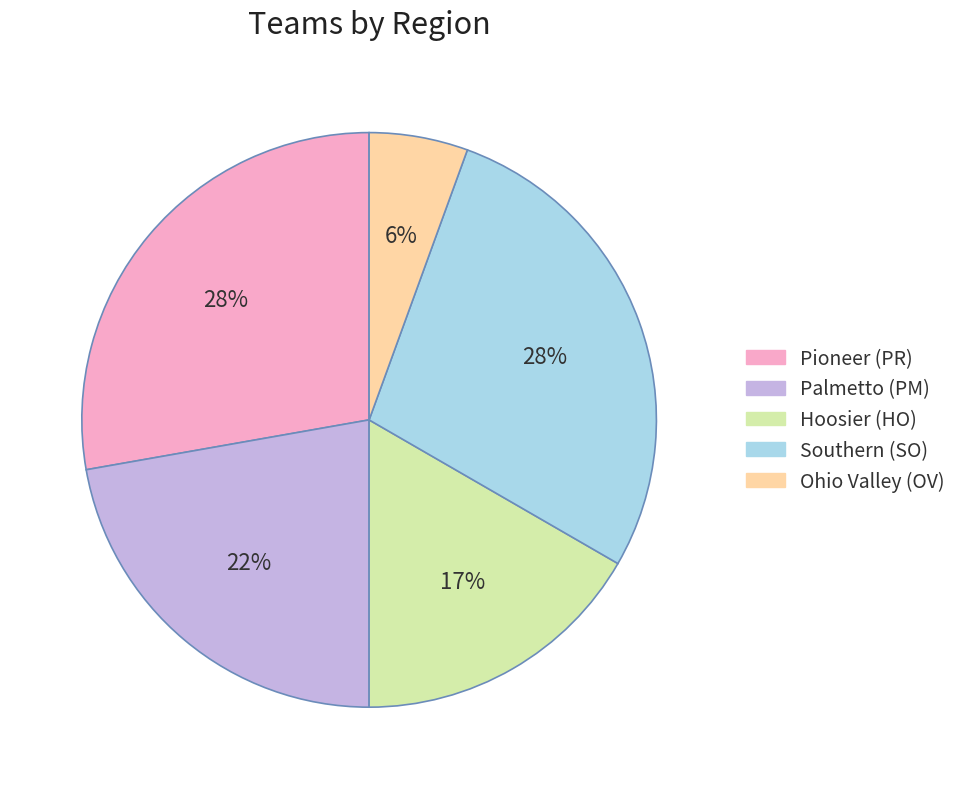

Is there any slice that represents more than half of the pie?

No